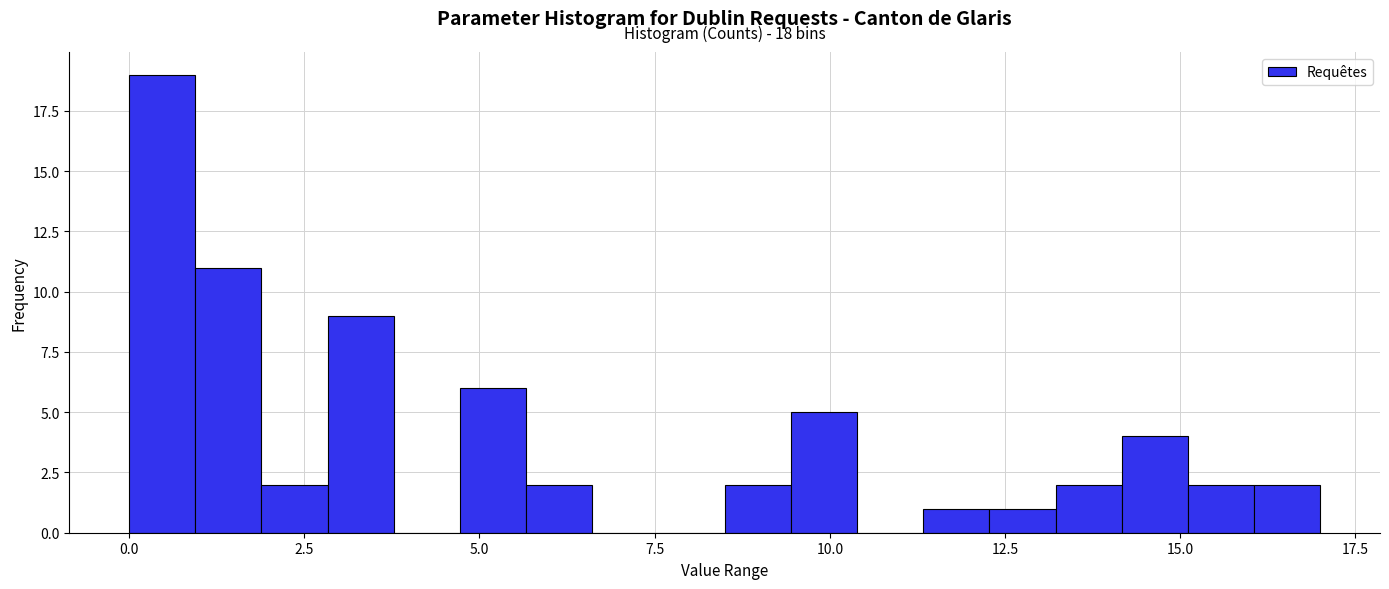

Read against the x-axis, roughly where is the centre of the tallest bar?

0.5